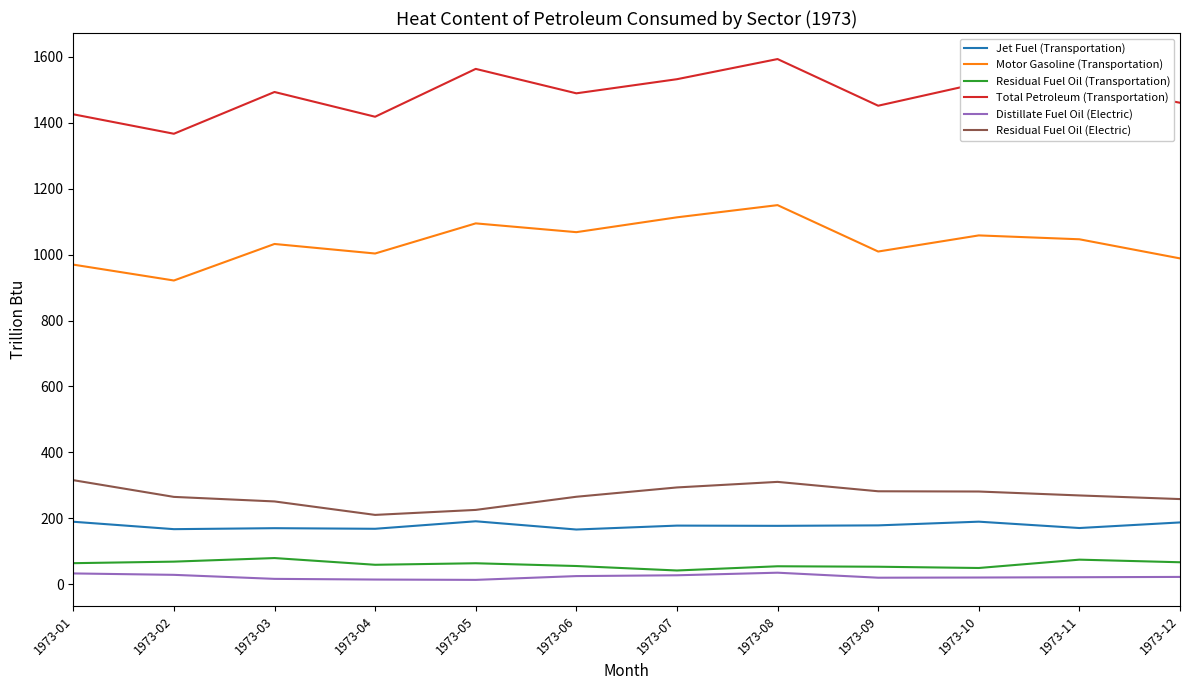

Which series has the largest total across all categories?

Total Petroleum (Transportation)